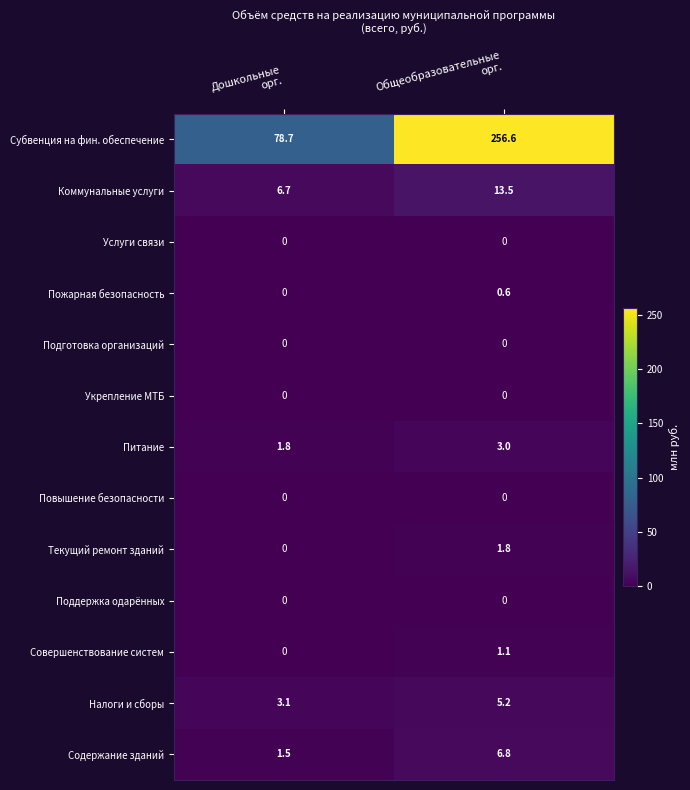

Which series has the widest spread of values?

Субвенция на фин. обеспечение